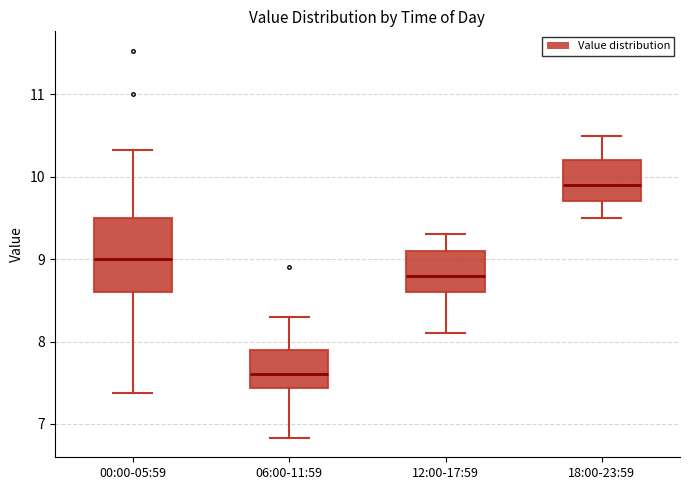

Comparing the boxes themselves (not the whiskers), which one is the tallest?

00:00-05:59